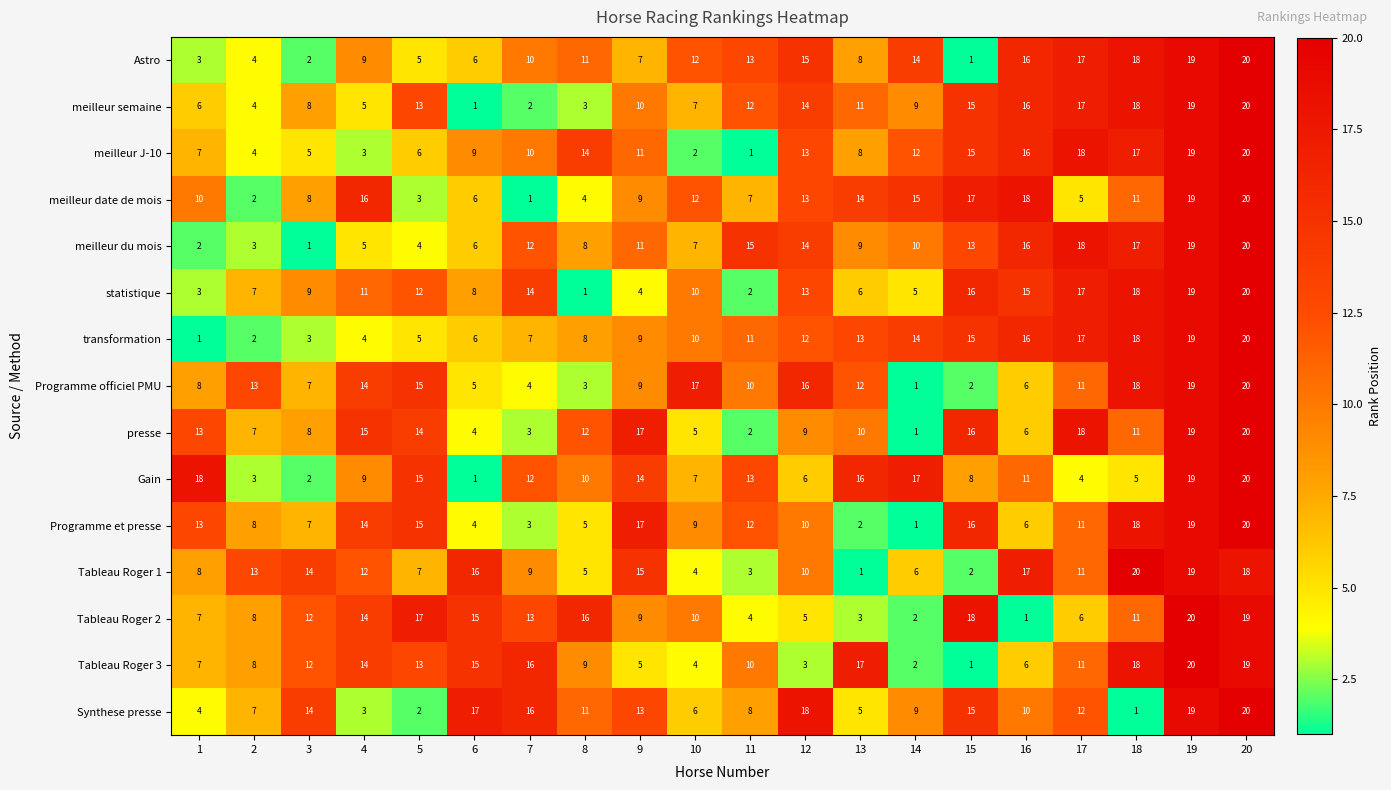

What is the total value across all series at 12?

171